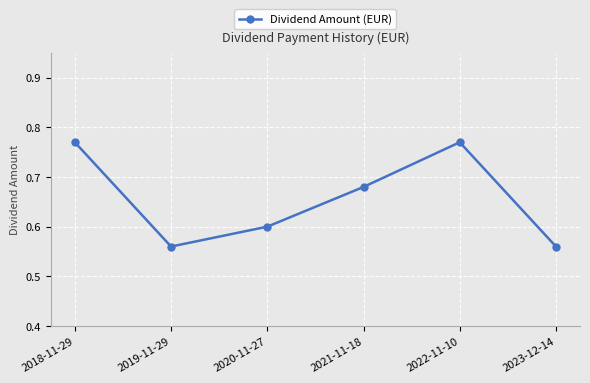

Between 2022-11-10 and 2019-11-29, which is larger?

2022-11-10